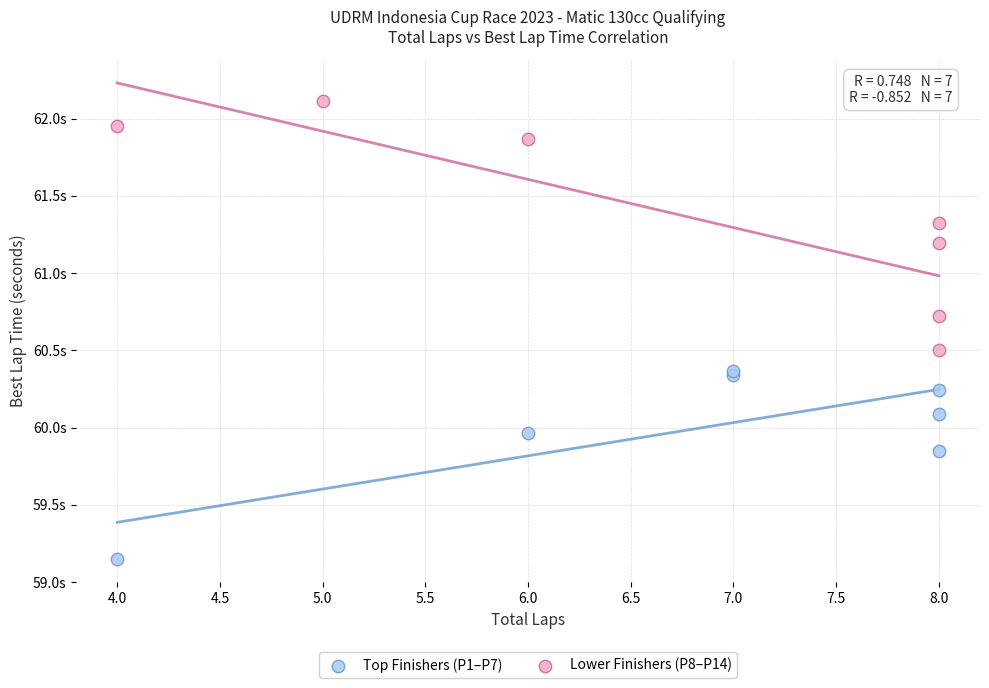

Which series has the widest spread of Y values?

Lower Finishers (P8–P14)